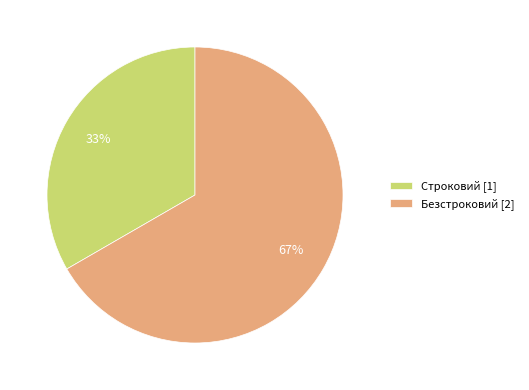

Do Безстроковий and Строковий together represent more than half of the pie?

Yes